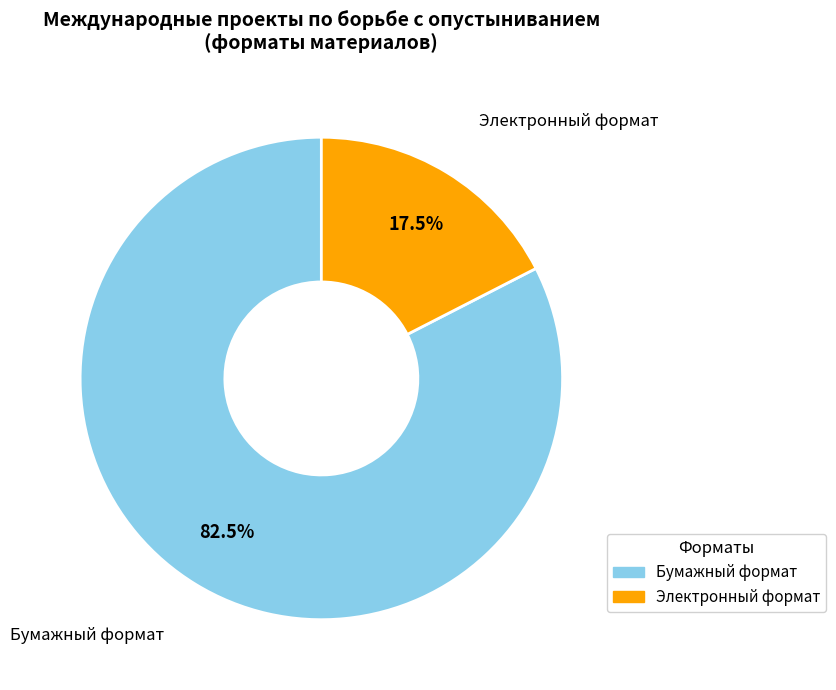

What is the total percentage of Электронный формат and Бумажный формат?

100.0%